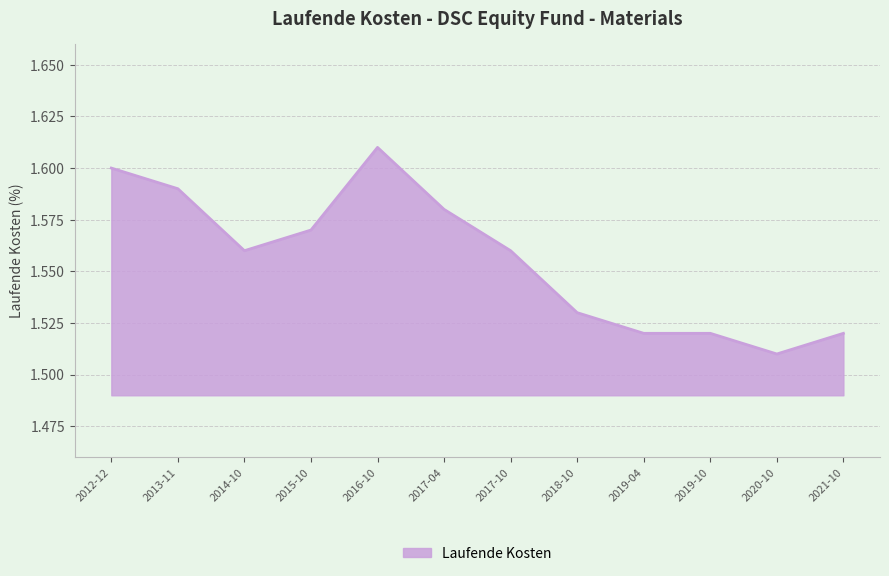

What position from the right is 2016-10?

8